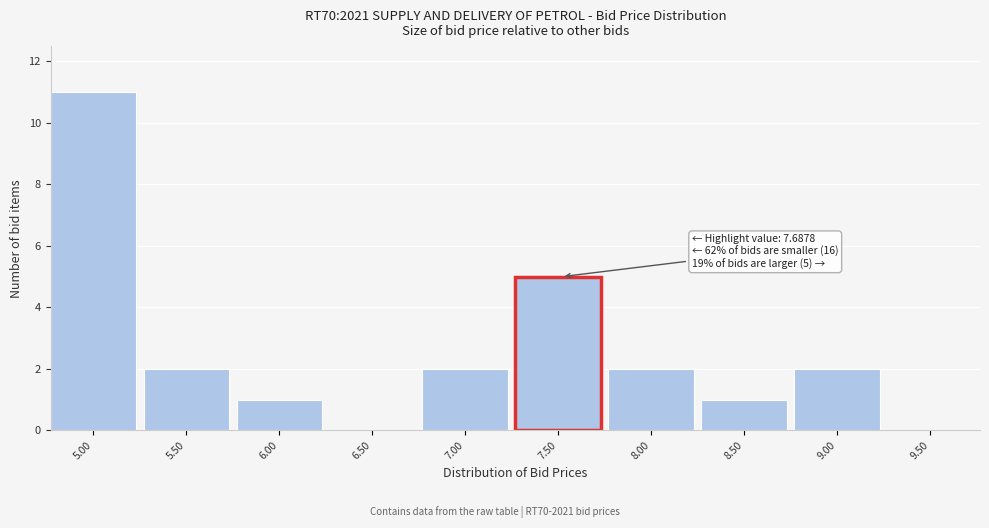

Reading left to right, extract all data points from this chart.

5.00=11	5.50=2	6.00=1	6.50=0	7.00=2	7.50=5	8.00=2	8.50=1	9.00=2	9.50=0